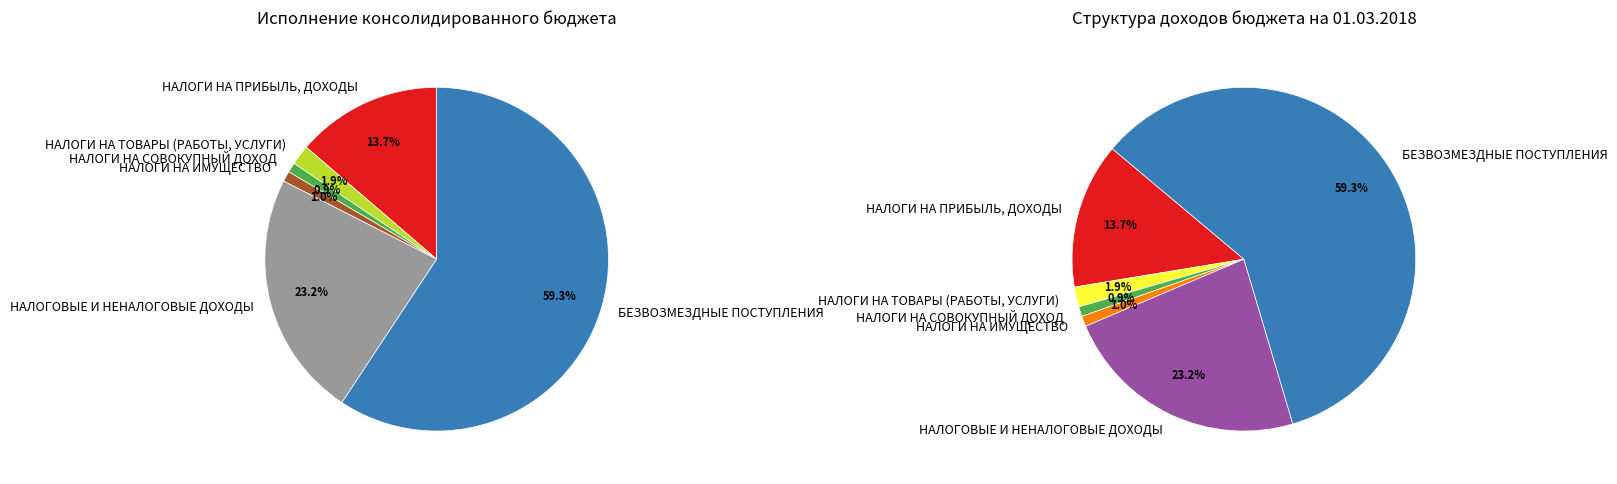

Approximately how many times larger is the value at БЕЗВОЗМЕЗДНЫЕ ПОСТУПЛЕНИЯ compared to НАЛОГИ НА ПРИБЫЛЬ, ДОХОДЫ?

4.3